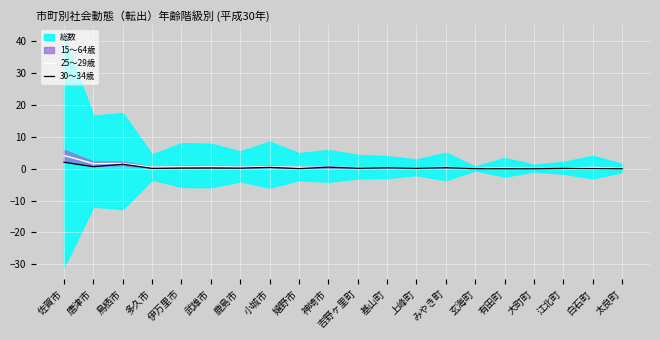

Reading right to left, list all the values displayed in this chart.

25～29歳: 太良町=0.1	白石町=0.4	江北町=0.2	大町町=0.1	有田町=0.3	玄海町=0.1	みやき町=0.5	上峰町=0.2	基山町=0.4	吉野ヶ里町=0.4	神埼市=0.5	嬉野市=0.5	小城市=0.7	鹿島市=0.5	武雄市=0.7	伊万里市=0.7	多久市=0.5	鳥栖市=1.7	唐津市=1.6	佐賀市=4.2
30～34歳: 太良町=0.0	白石町=0.1	江北町=0.1	大町町=0.0	有田町=0.0	玄海町=0.0	みやき町=0.4	上峰町=0.2	基山町=0.3	吉野ヶ里町=0.2	神埼市=0.5	嬉野市=0.1	小城市=0.4	鹿島市=0.2	武雄市=0.2	伊万里市=0.2	多久市=0.1	鳥栖市=1.4	唐津市=0.6	佐賀市=2.0